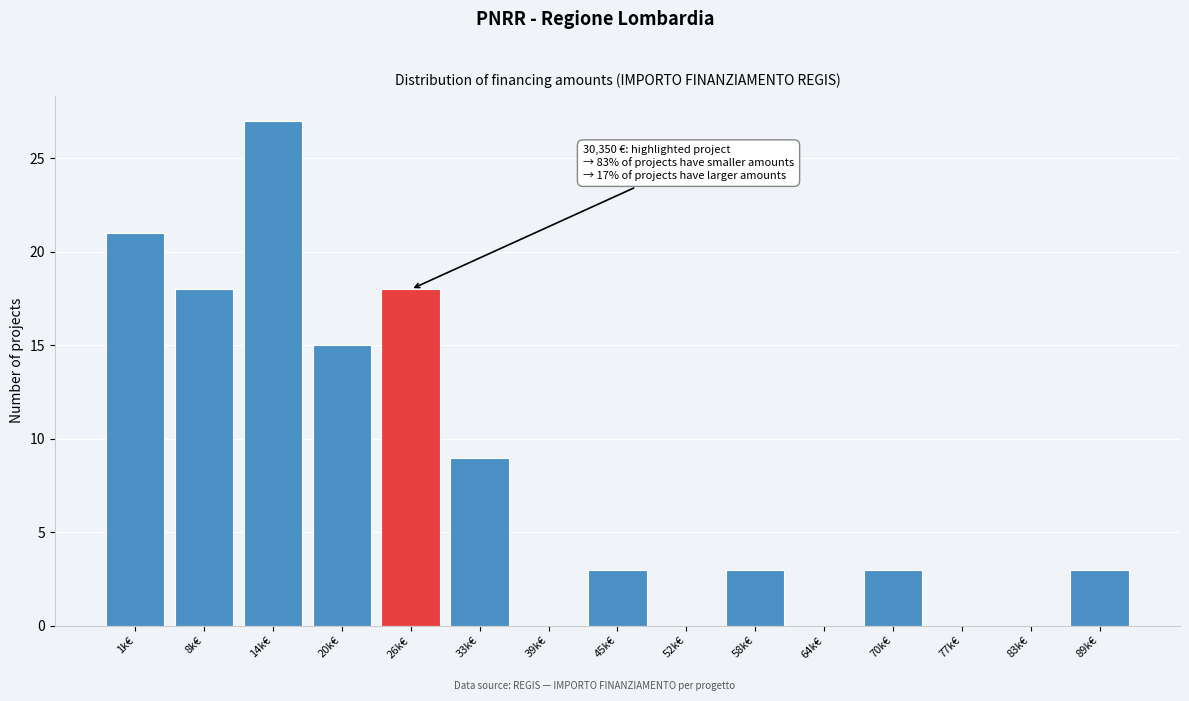

Reading right to left, transcribe all the data shown in this chart.

89k€=3	83k€=0	77k€=0	70k€=3	64k€=0	58k€=3	52k€=0	45k€=3	39k€=0	33k€=9	26k€=18	20k€=15	14k€=27	8k€=18	1k€=21